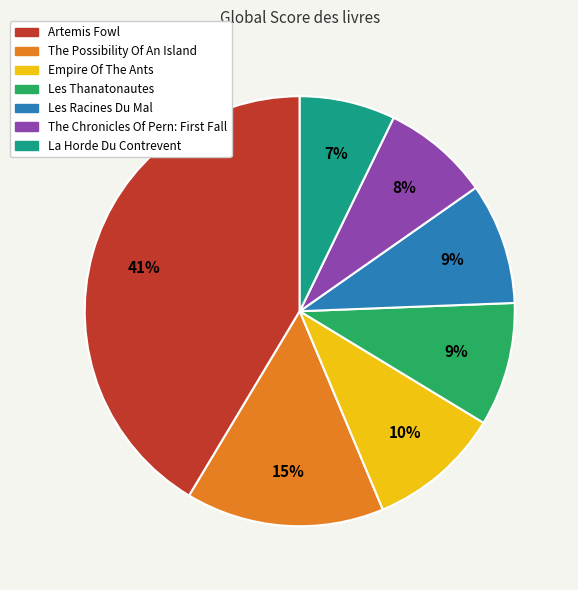

To the nearest percent, what is the average slice percentage?

14%